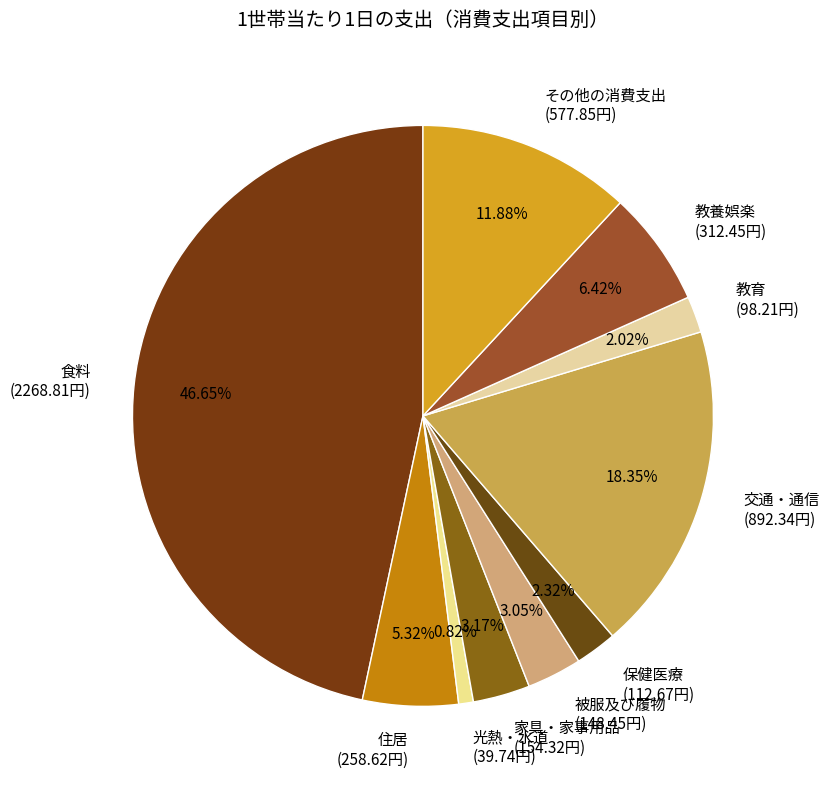

Do 保健医療 (112.67円) and 教養娯楽 (312.45円) together represent more than half of the pie?

No